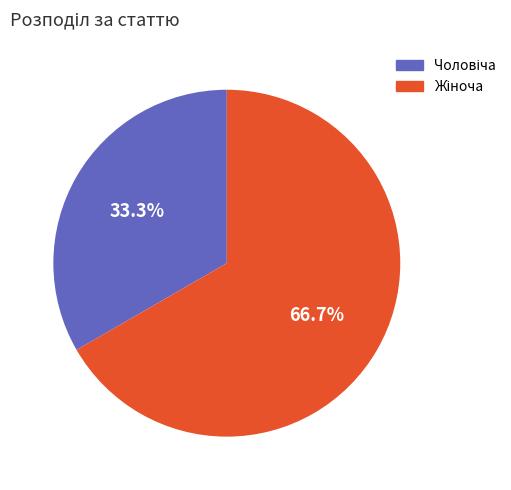

Does any single category account for the majority?

Yes